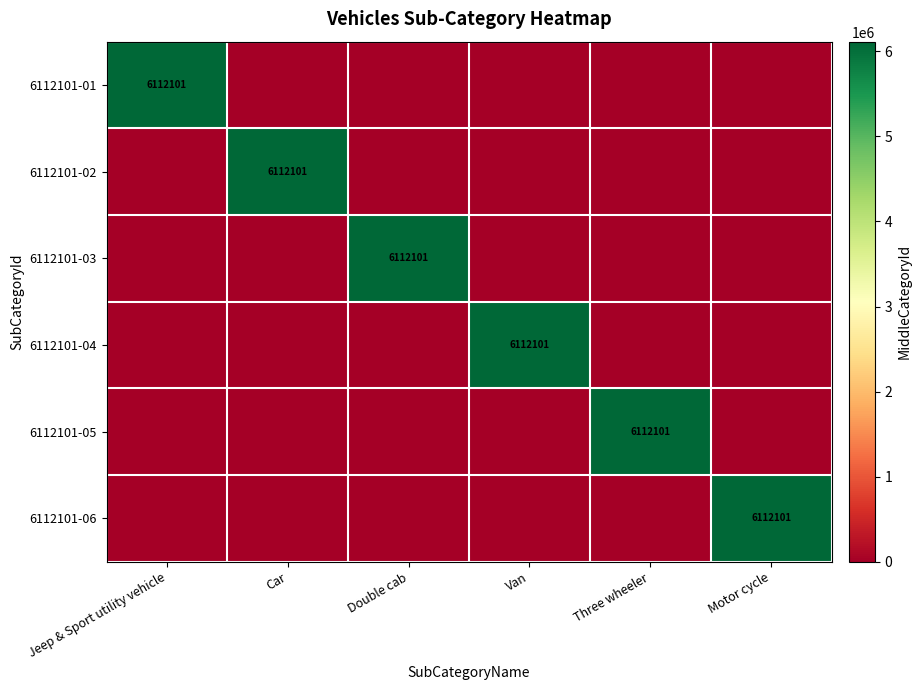

The 6112101-02 series shows 6112101 at Car. True or false?

True